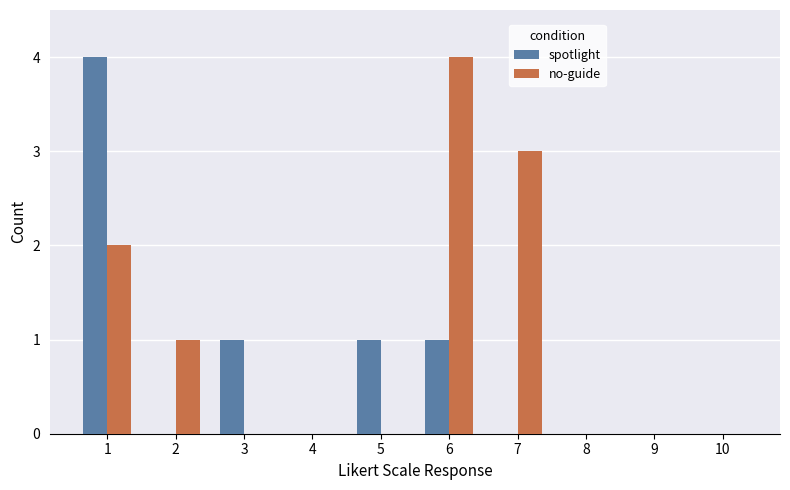

How many groups of bars are there?

10